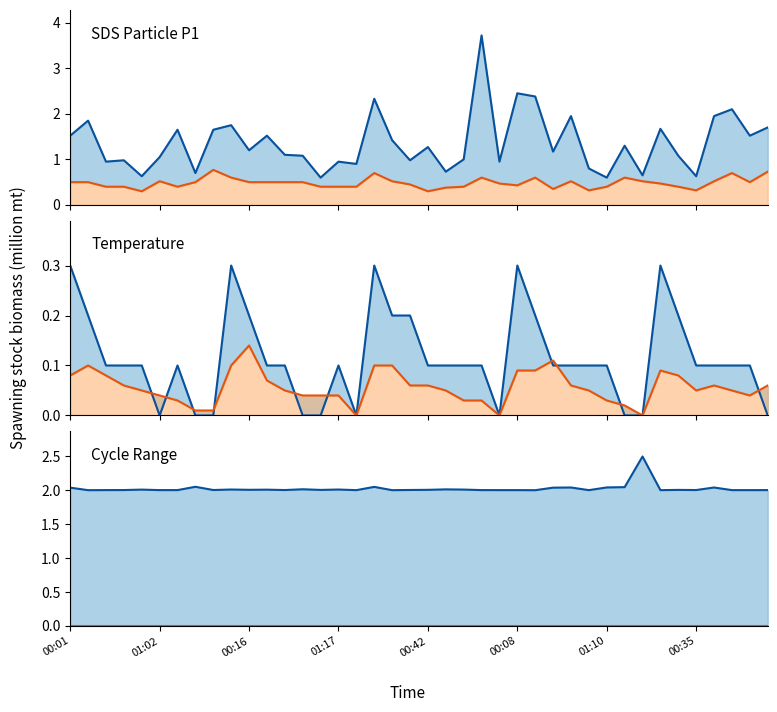

What is the value of the SDS_P2 line point at the 26th from the left?

0.4